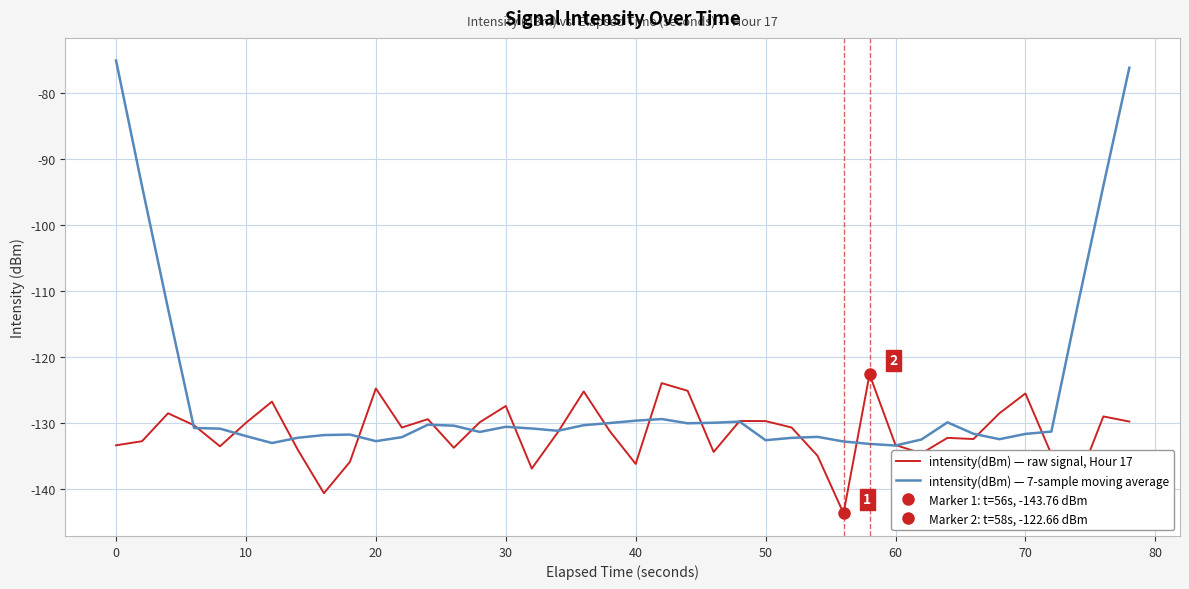

Reading left to right, what are all the values shown in this chart?

intensity(dBm) — raw signal, Hour 17: -133.4	-132.8	-128.6	-130.4	-133.6	-130.0	-126.8	-134.2	-140.7	-136.0	-124.8	-130.7	-129.5	-133.8	-129.9	-127.5	-137.0	-131.5	-125.3	-131.3	-136.3	-124.0	-125.2	-134.4	-129.7	-129.8	-130.7	-135.0	-143.8	-122.7	-133.4	-134.7	-132.3	-132.5	-128.6	-125.6	-134.8	-139.2	-129.1	-129.8
intensity(dBm) — 7-sample moving average: -75.0	-94.1	-112.7	-130.8	-130.9	-132.0	-133.1	-132.3	-131.9	-131.8	-132.8	-132.2	-130.3	-130.5	-131.4	-130.6	-130.9	-131.2	-130.4	-130.1	-129.7	-129.4	-130.1	-130.0	-129.8	-132.7	-132.3	-132.2	-132.9	-133.2	-133.5	-132.6	-130.0	-131.7	-132.5	-131.7	-131.4	-112.4	-94.1	-76.1